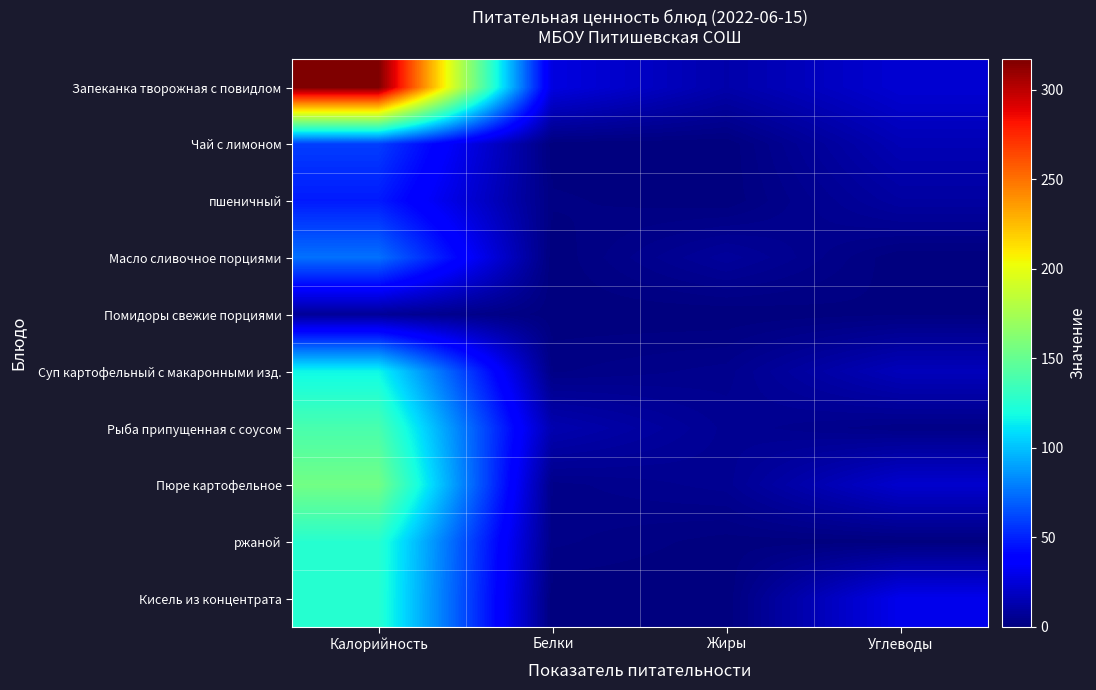

What is the total value across all series at Жиры?

37.0